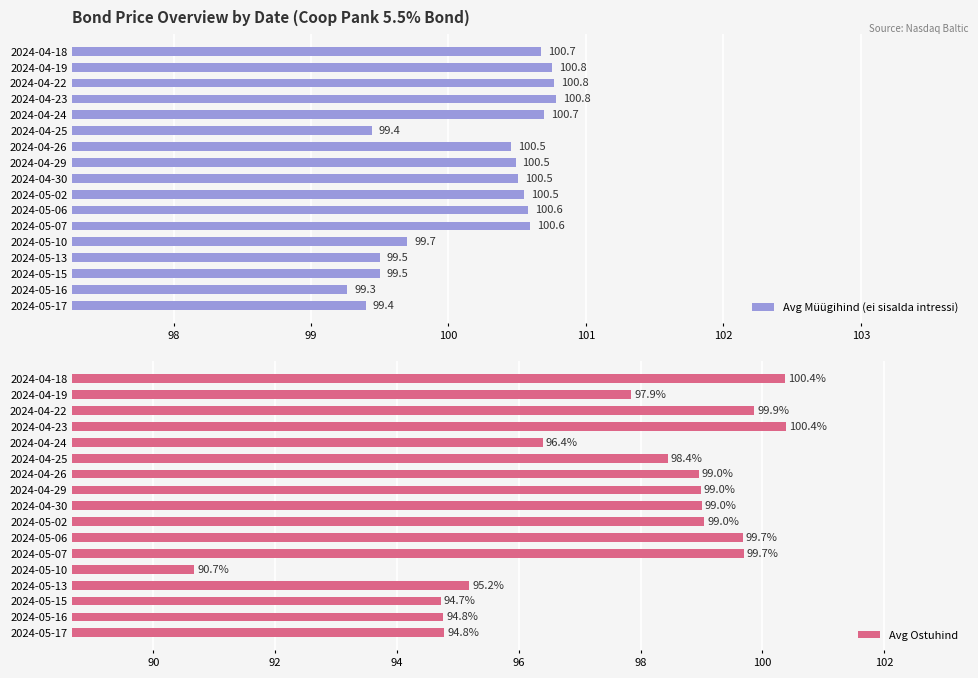

What value does the Avg Müügihind (ei sisalda intressi) series have at 2024-04-25?

99.4